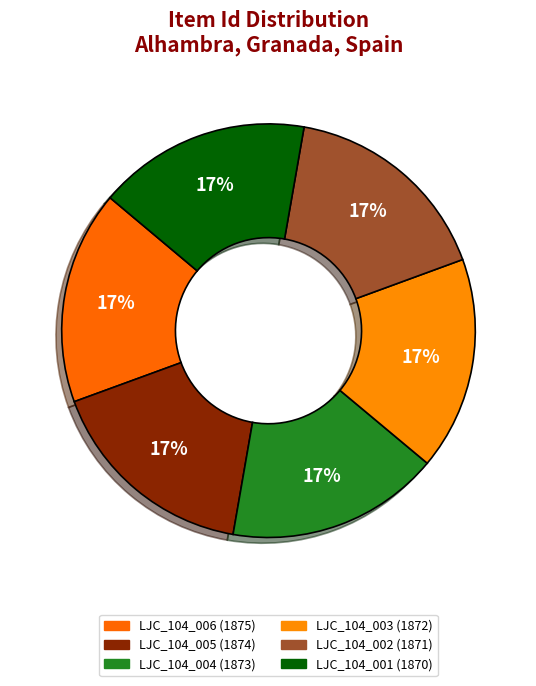

Rank the categories by value from lowest to highest.

LJC_104_001, LJC_104_002, LJC_104_003, LJC_104_004, LJC_104_005, LJC_104_006